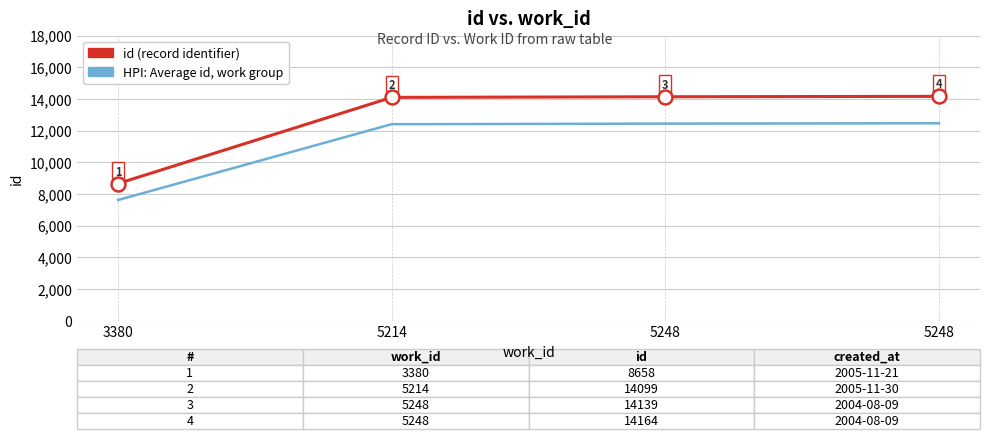

Is it true that id (record identifier) equals 14139.0 at 5248?

True